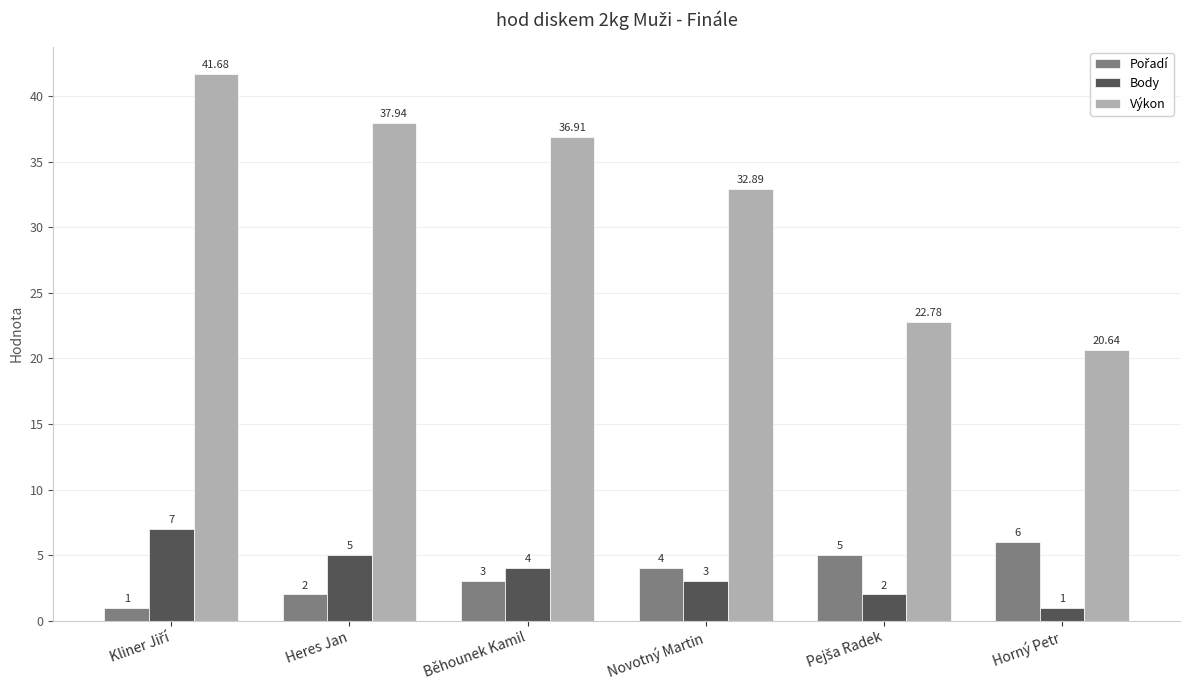

What position from the left is Heres Jan?

2